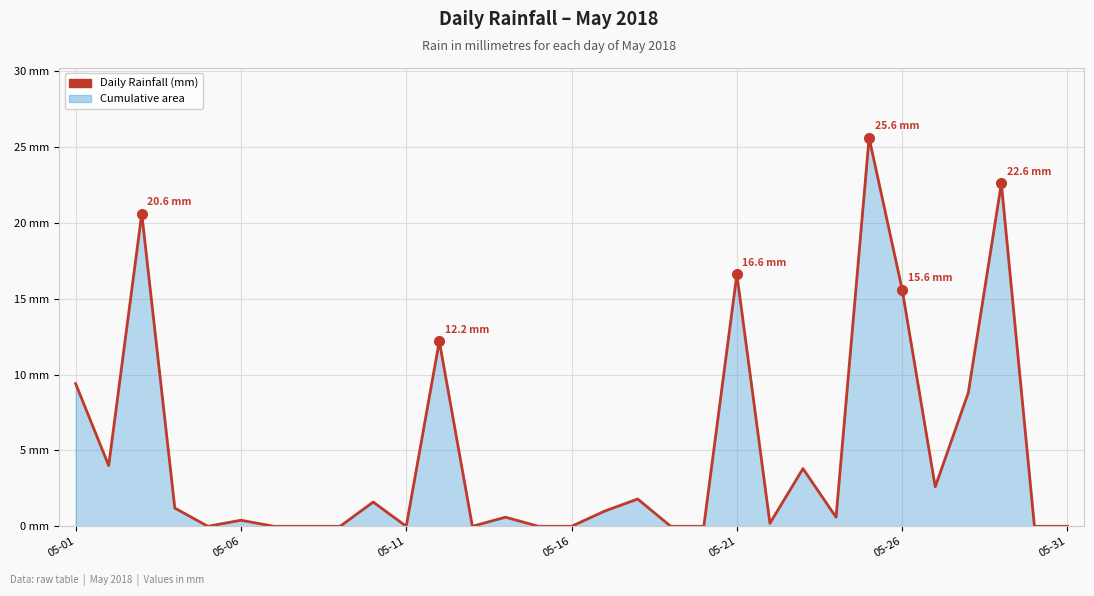

Does the chart have visible grid lines?

Yes